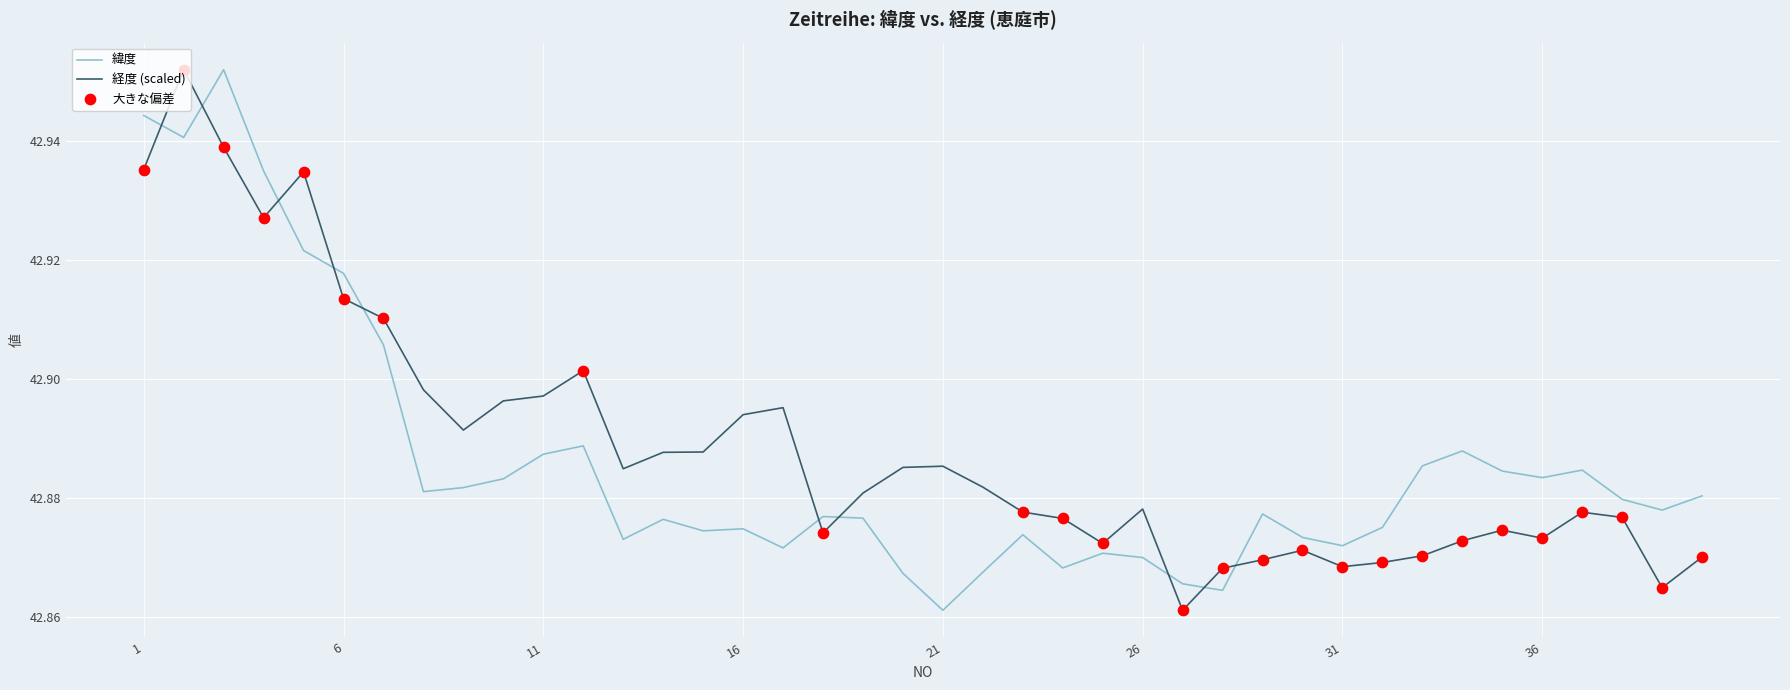

True or false: 経度 (scaled) and 緯度 cross at least once.

True